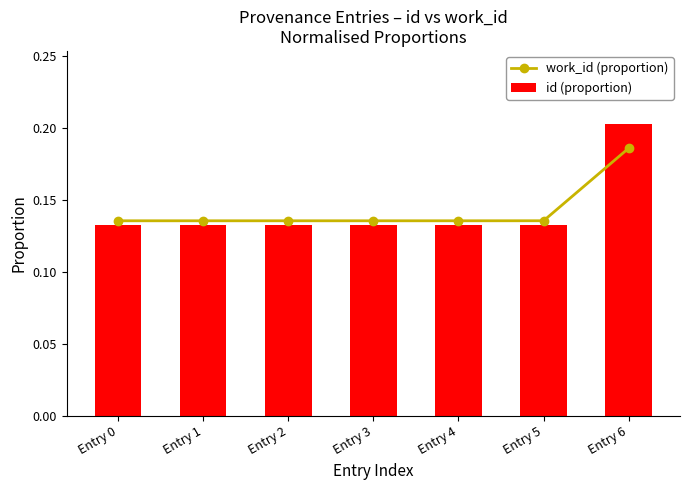

At which category does the chart reach its peak across all series?

Entry 6